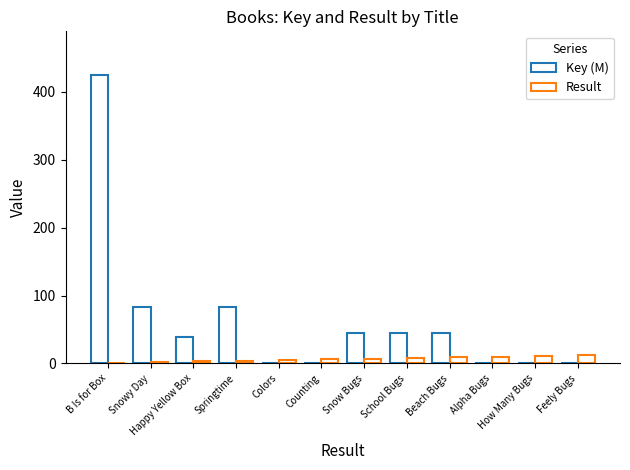

What is the sum of all Result values?

78.0